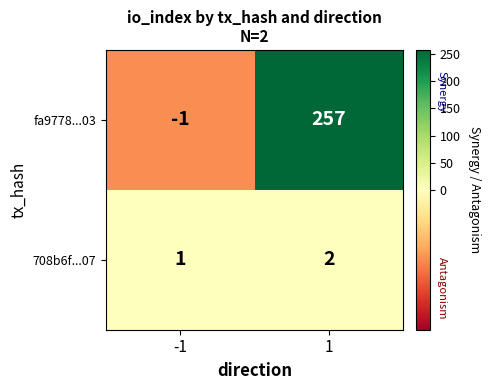

At which category is the sum across all series the highest?

1